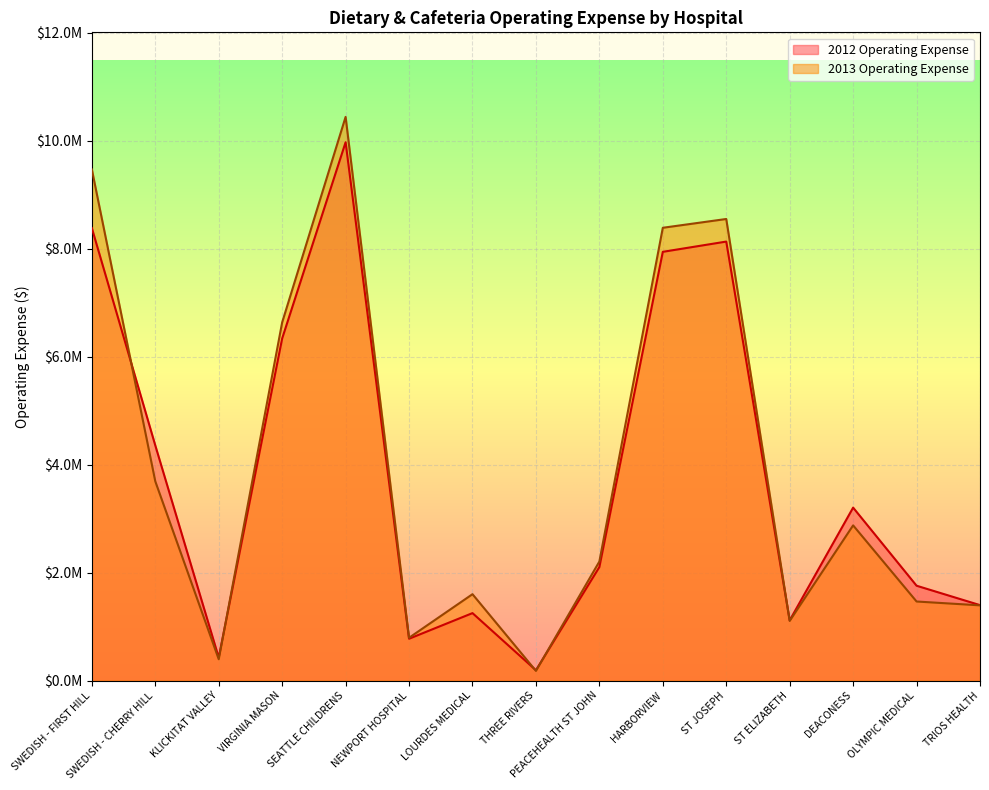

At which label does 2013 Operating Expense reach its minimum?

THREE RIVERS